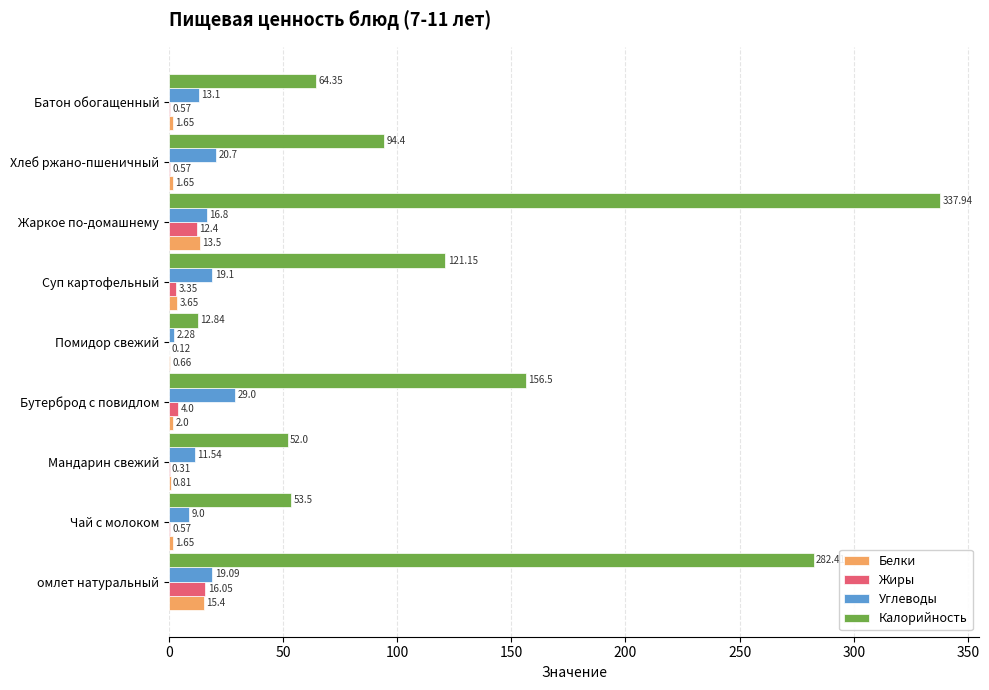

At which label does Углеводы reach its peak?

Бутерброд с повидлом